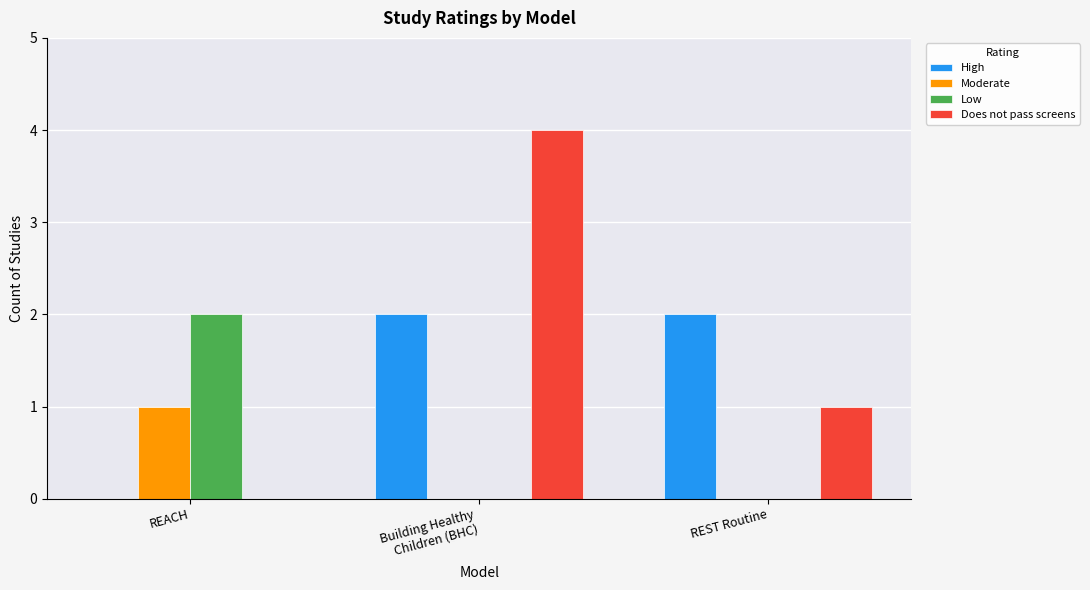

The High series shows 2 at REST Routine. True or false?

True